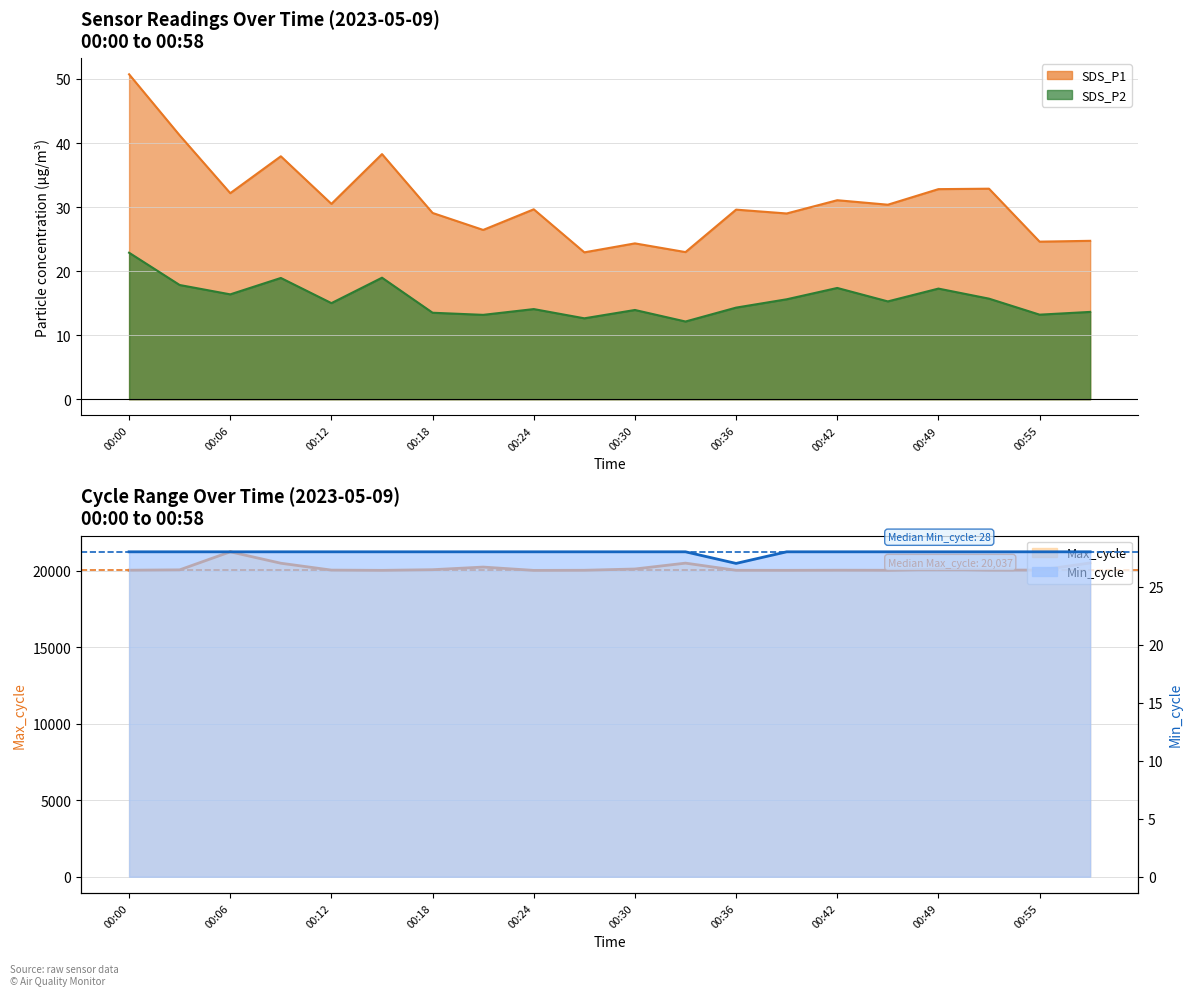

Rank the series at 00:18 from highest to lowest value.

Max_cycle, SDS_P1, Min_cycle, SDS_P2